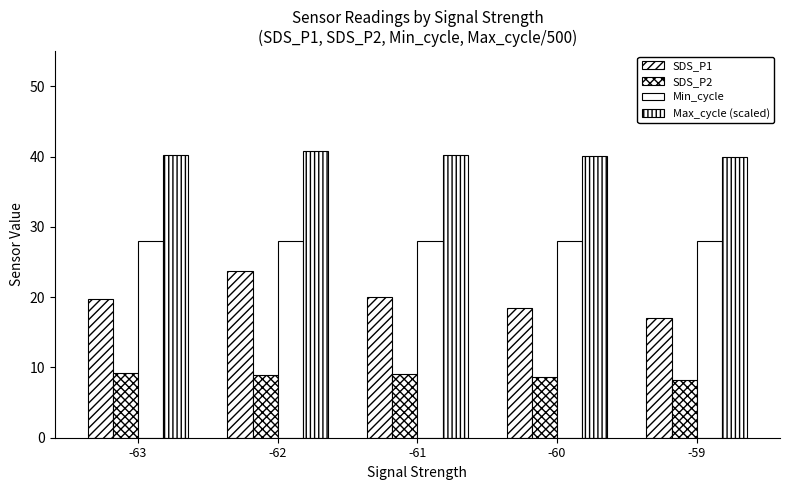

What is the value of the Max_cycle (scaled) bar at the 2nd from the left?

40.8